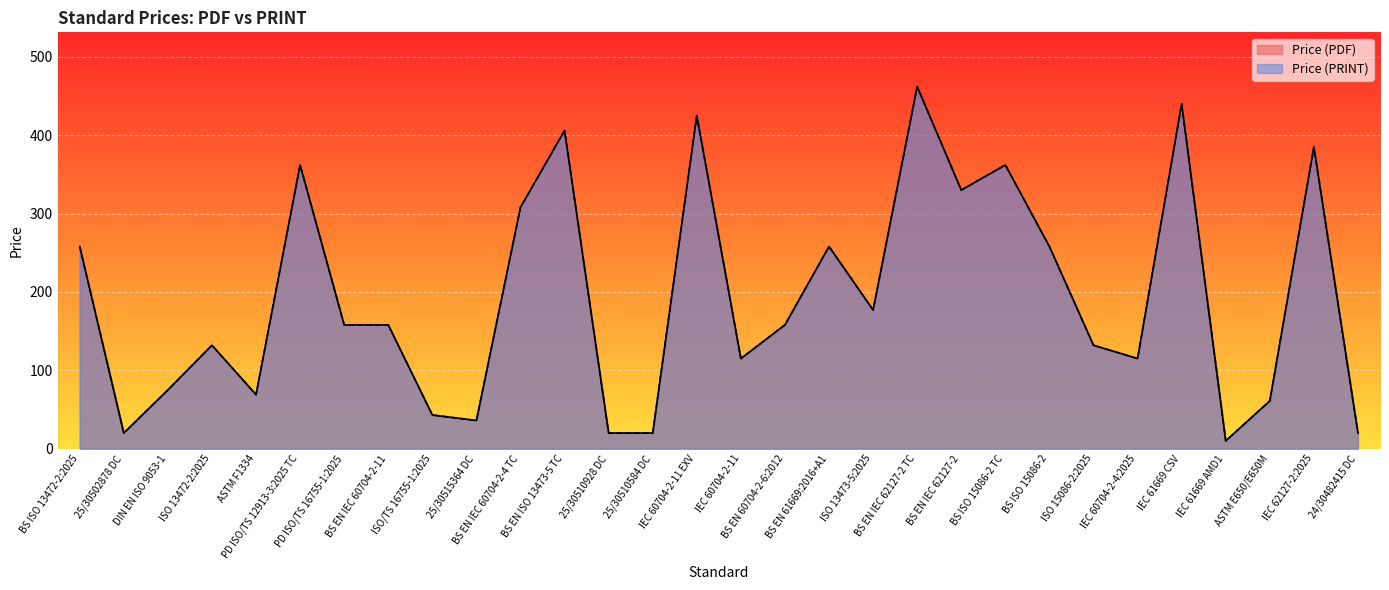

Where is the first local minimum for Price (PDF)?

25/30502878 DC